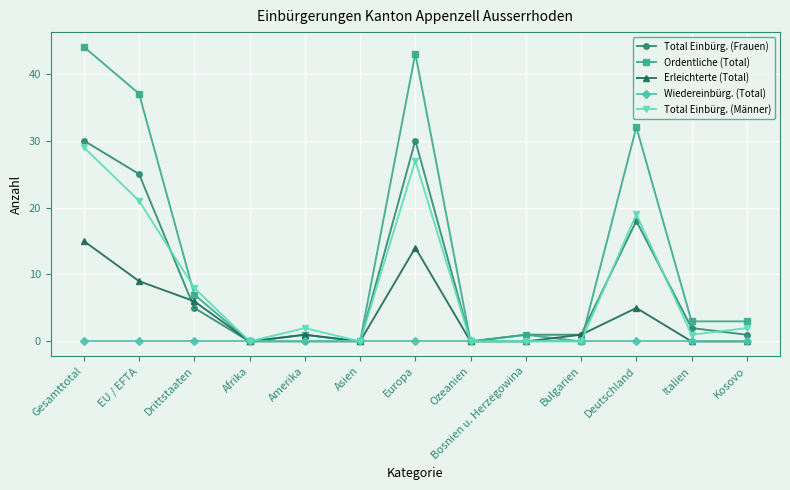

Count the number of categories in the chart.

13